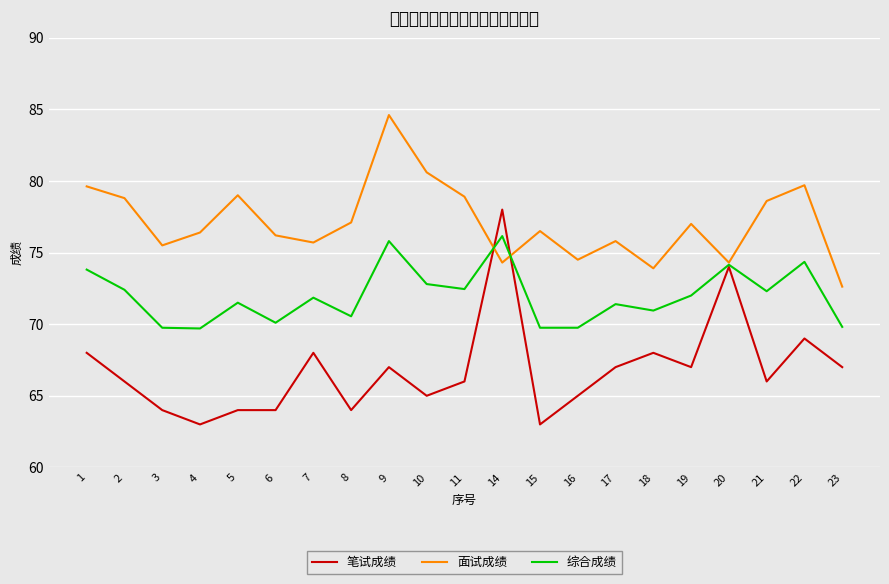

What is the total value across all series at 6?

210.3